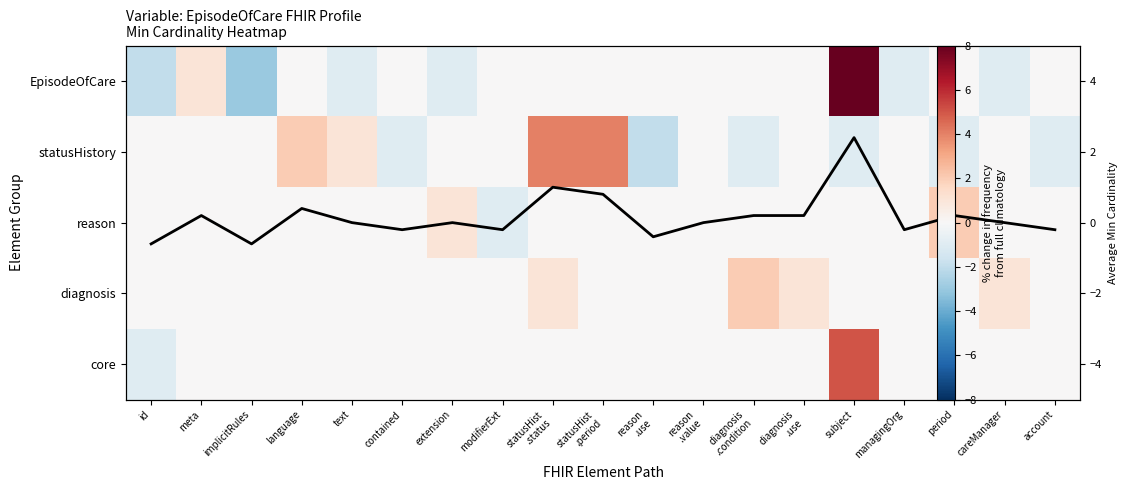

True or false: diagnosis has a value of 1.0 at diagnosis .use.

True